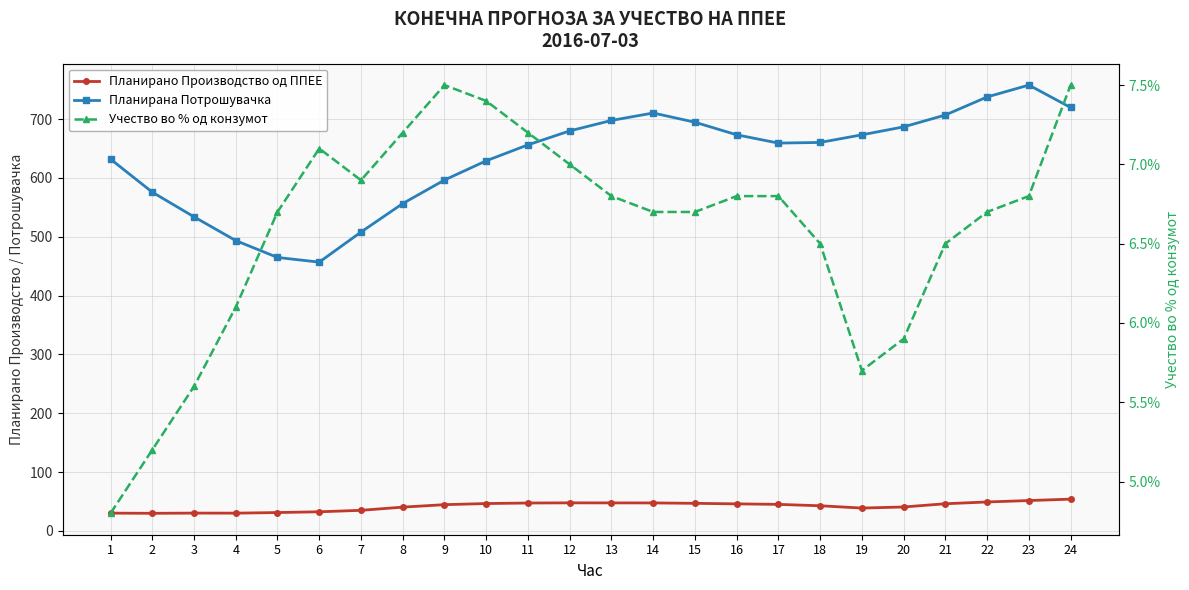

Is this an area chart (filled region under the line)?

No